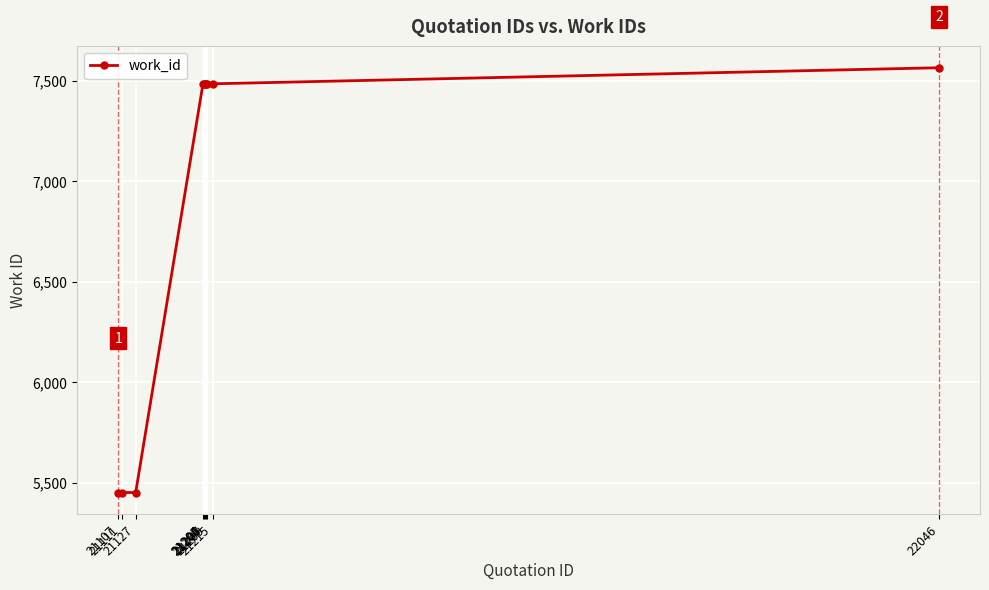

The chart shows a value of 8141 at 21107. True or false?

False